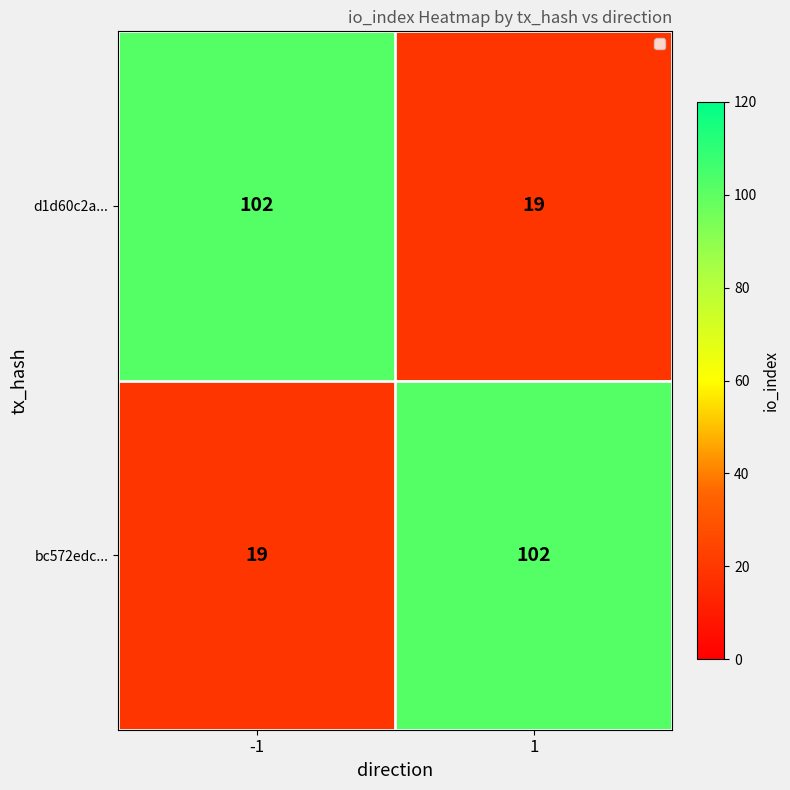

True or false: d1d60c2a... has a value of 157 at -1.

False